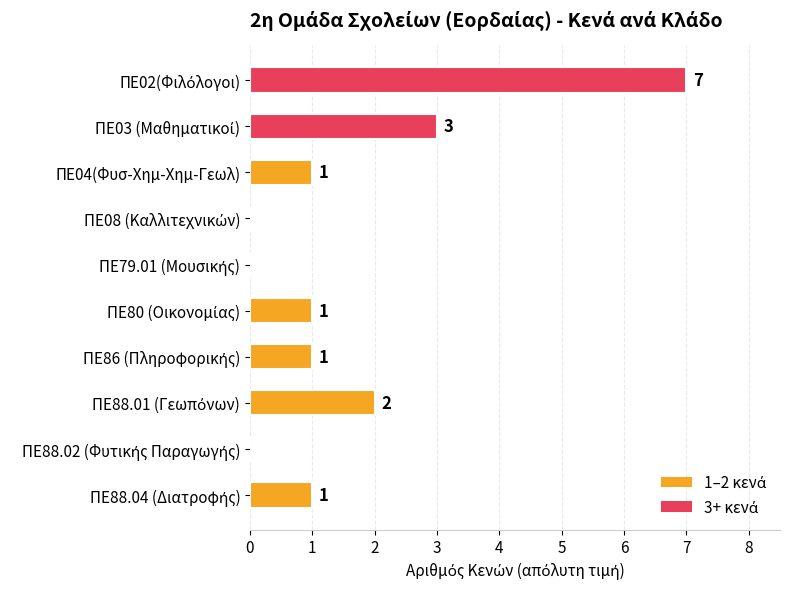

What is the greatest value displayed?

7